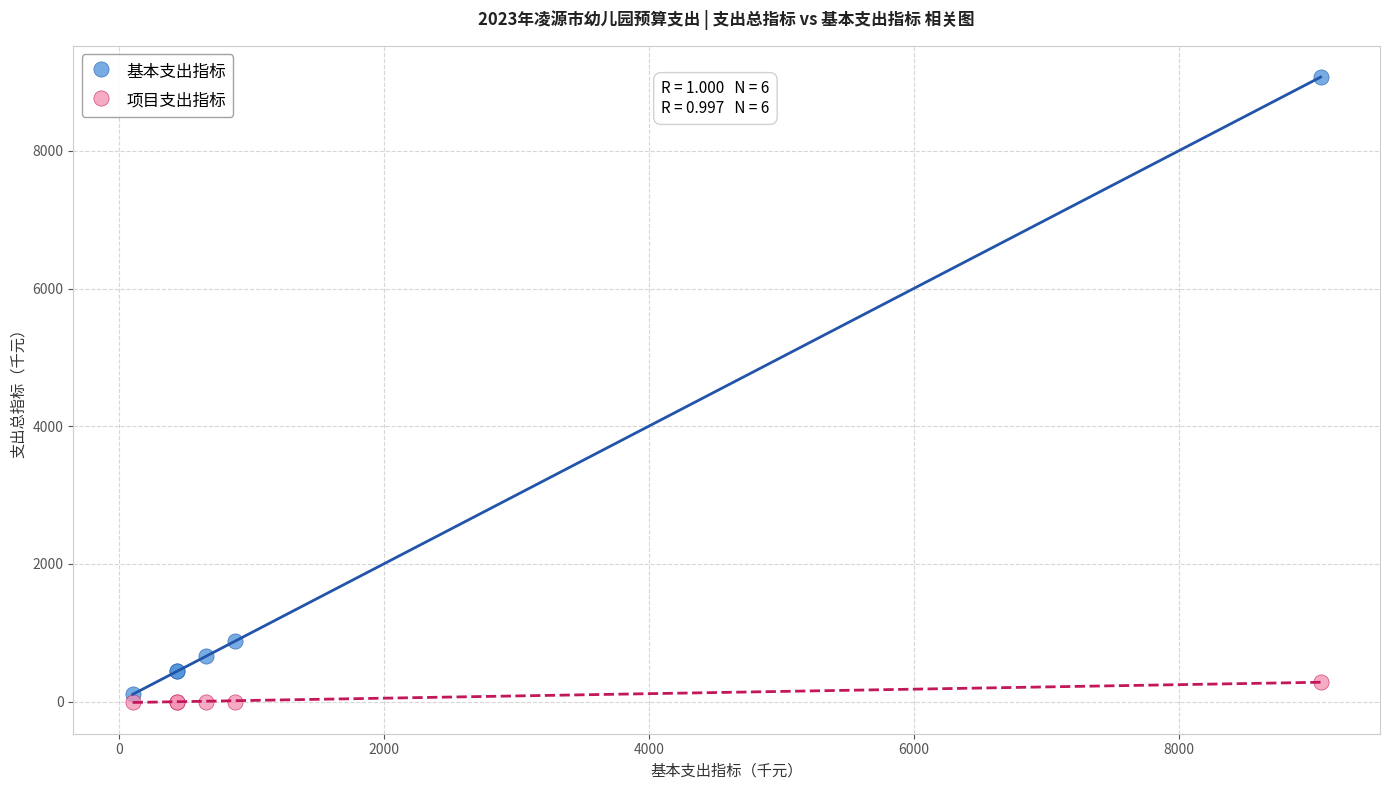

Which series has the widest spread of Y values?

基本支出指标